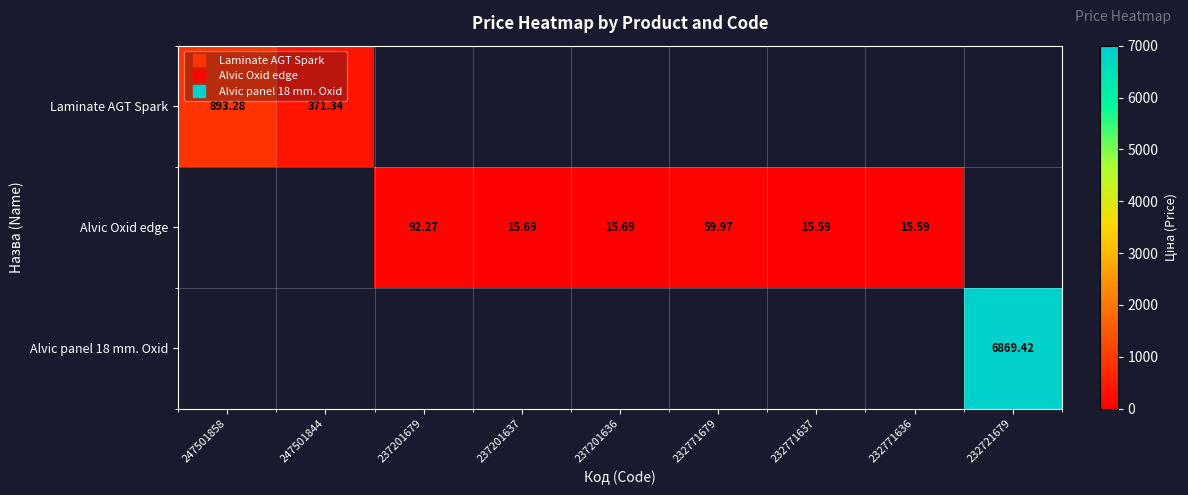

What is the maximum value shown in the chart?

6869.4